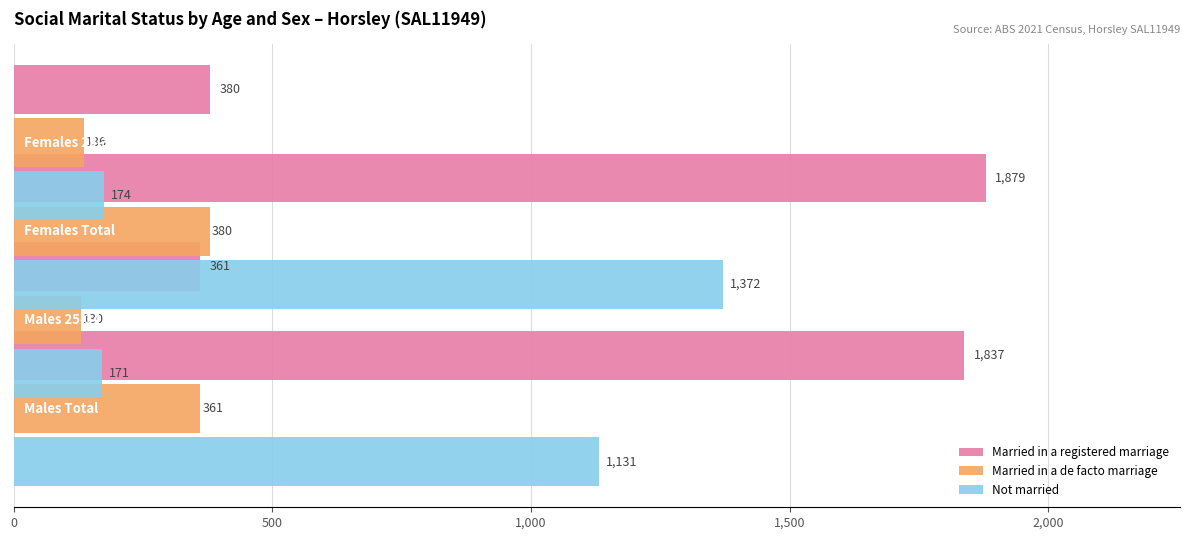

Which series has the widest spread of values?

Married in a registered marriage